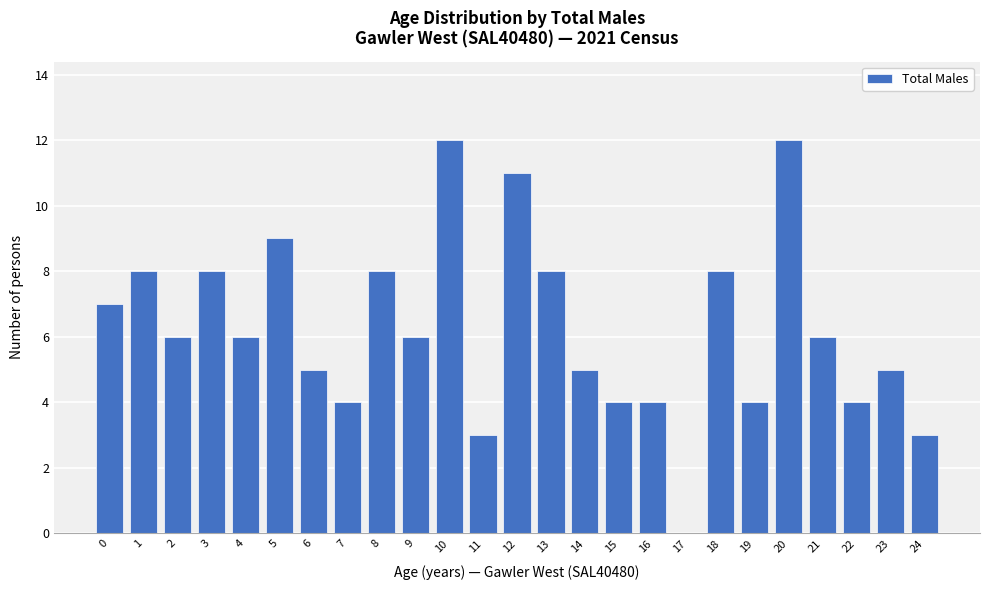

What is the sum of all values?

156